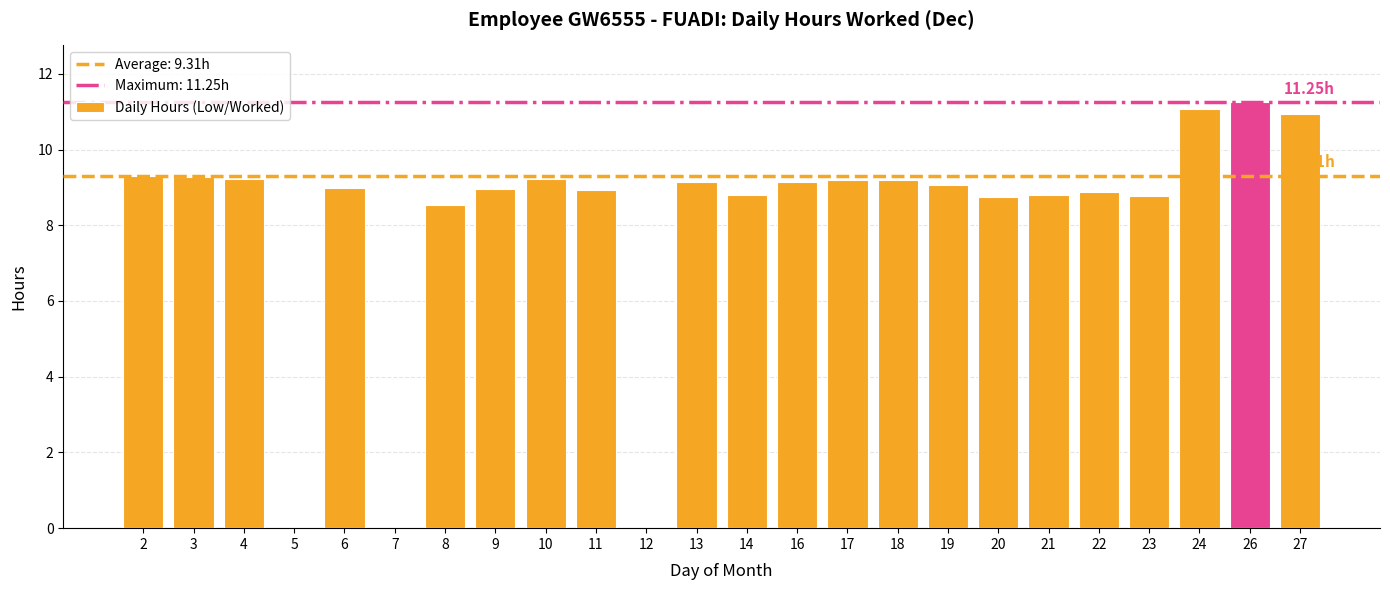

Which has a higher value, 18 or 8?

18